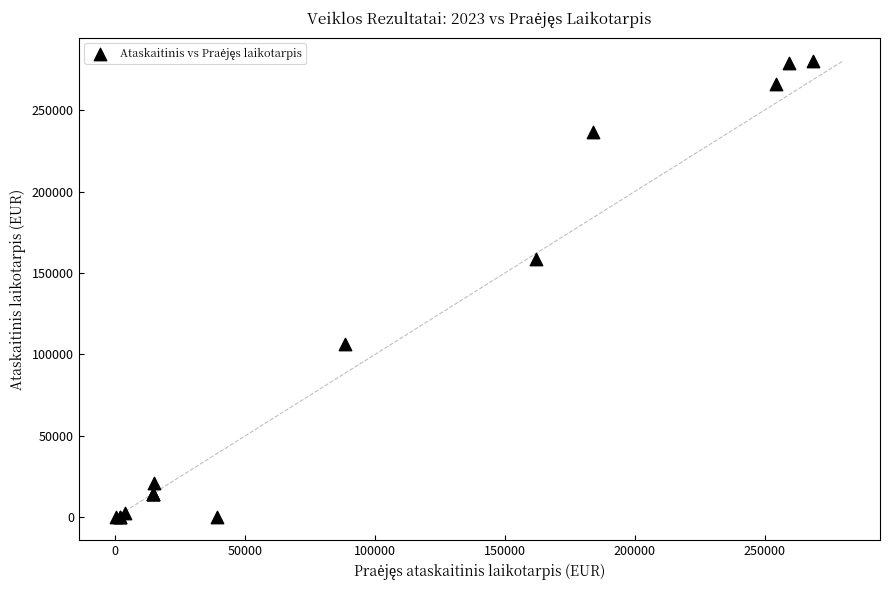

What Y value in the scatter plot is closest to 140207?

158878.3